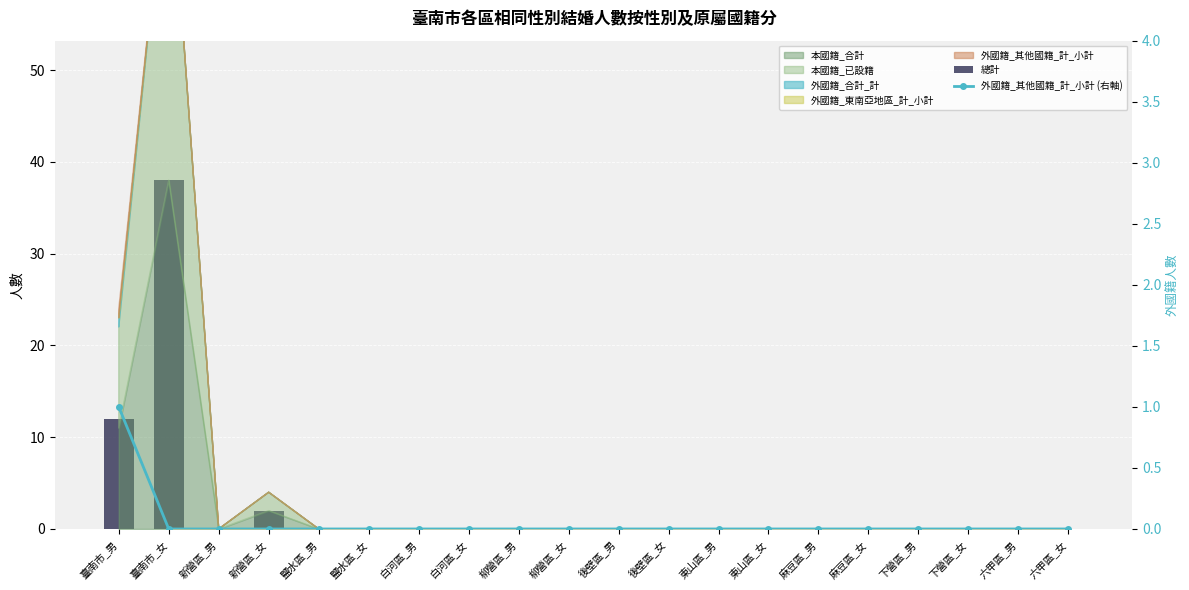

Which series changed the most between 柳營區_男 and 六甲區_女?

總計